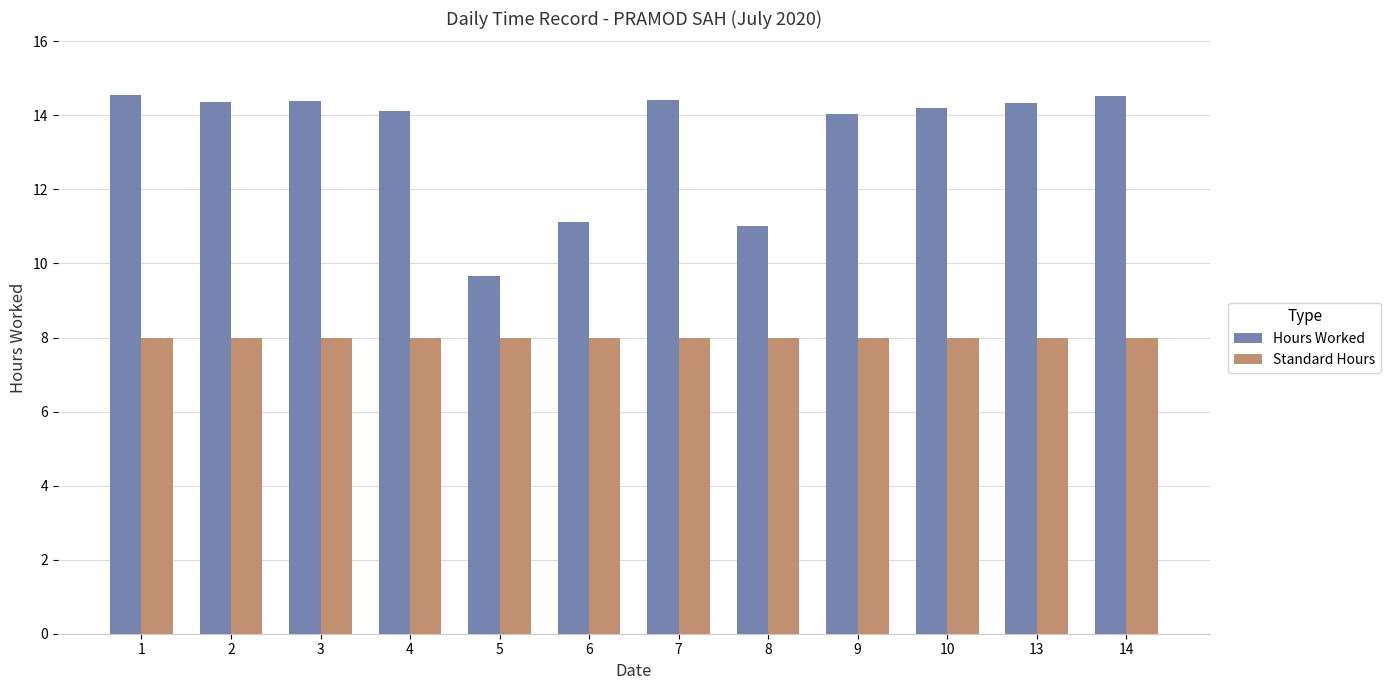

What is the average value of the Hours Worked series?

13.4